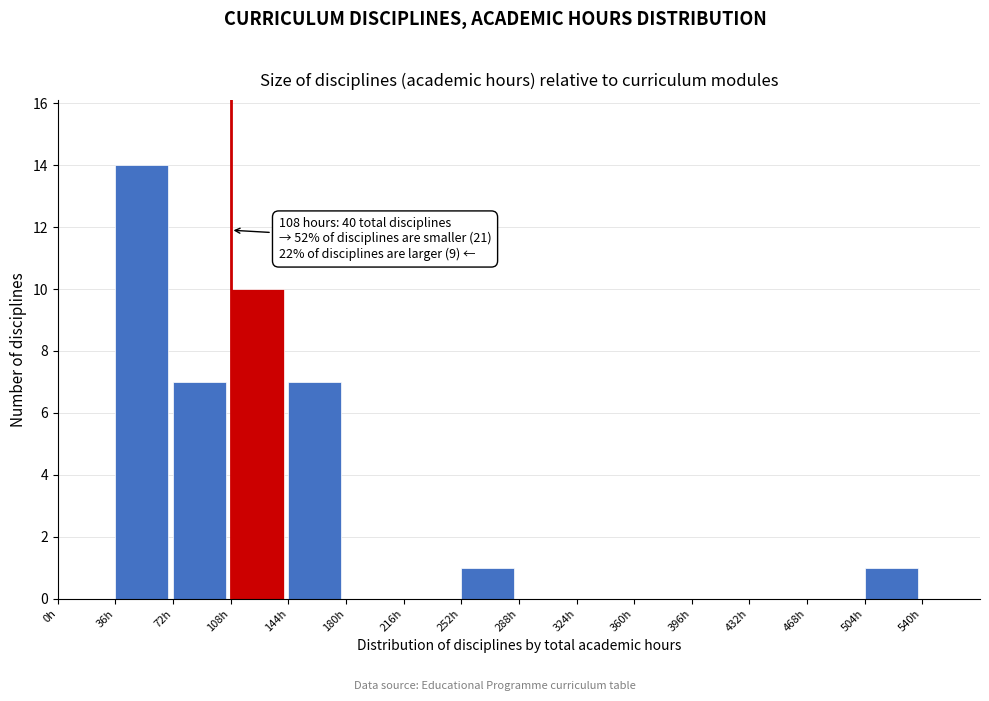

Which range on the x-axis has the tallest bar?

36 to 72